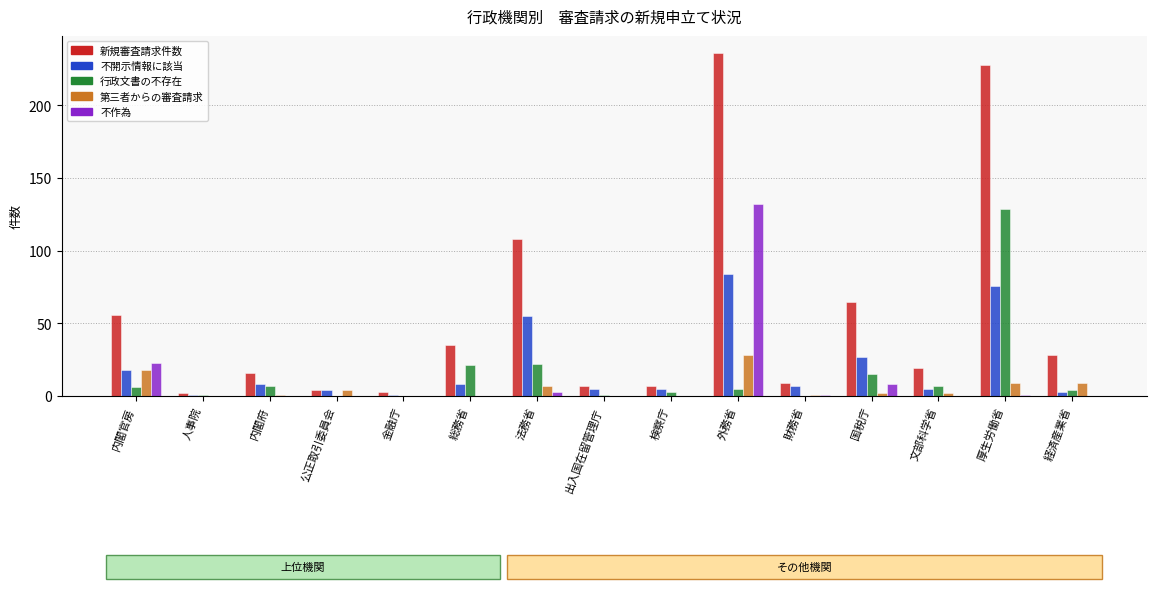

Are the bars grouped side by side (vs. stacked)?

Yes